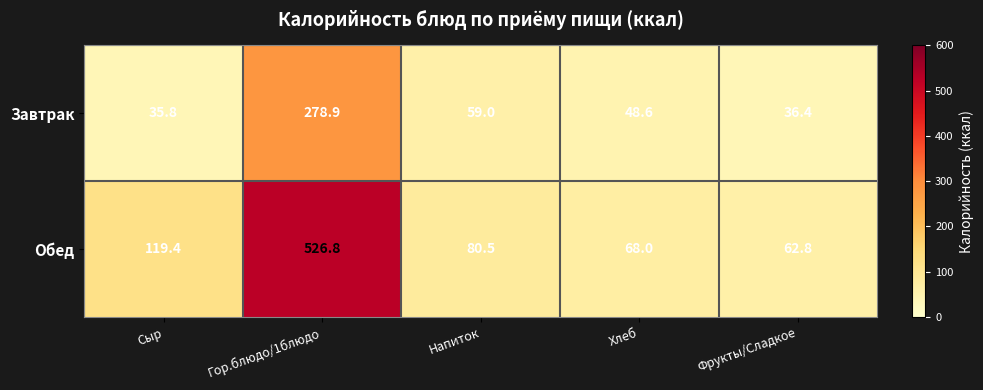

What is the difference between the second highest and minimum values in the Завтрак series?

23.2